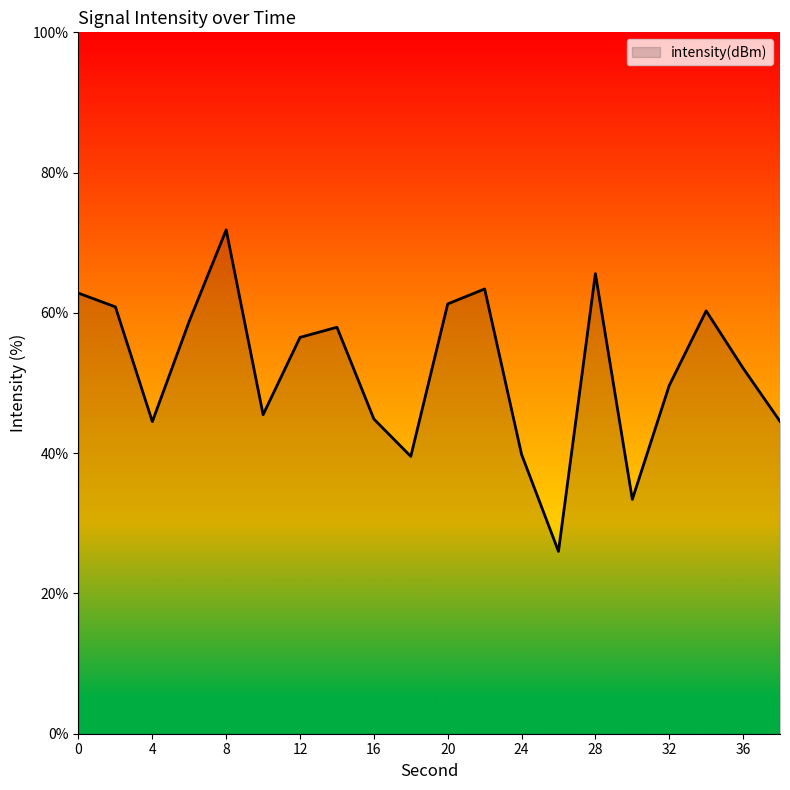

What is the maximum value shown in the chart?

71.8